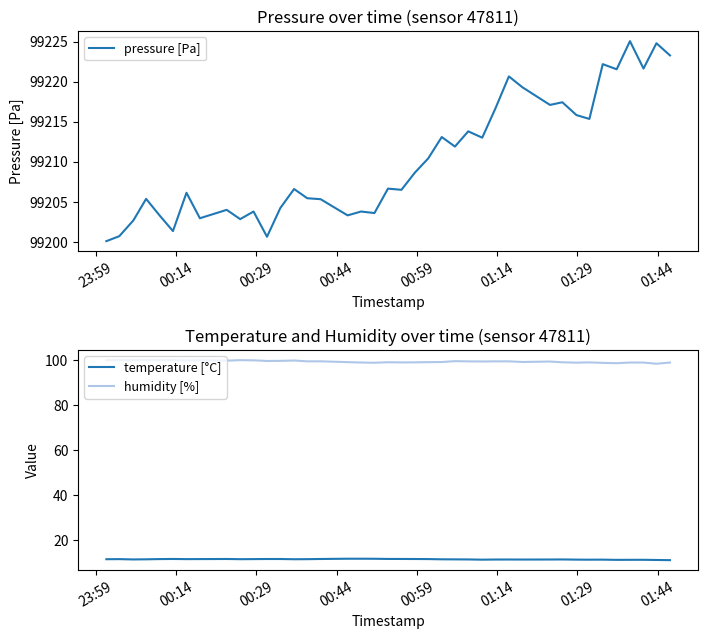

What is the maximum value for humidity [%]?

100.0